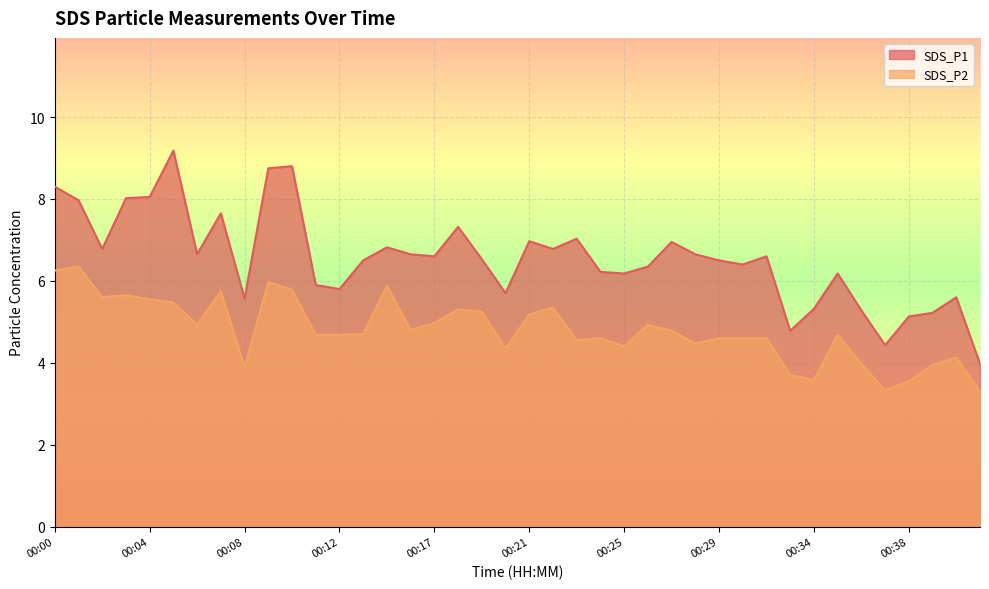

Does the chart display data point markers on the line(s)?

No